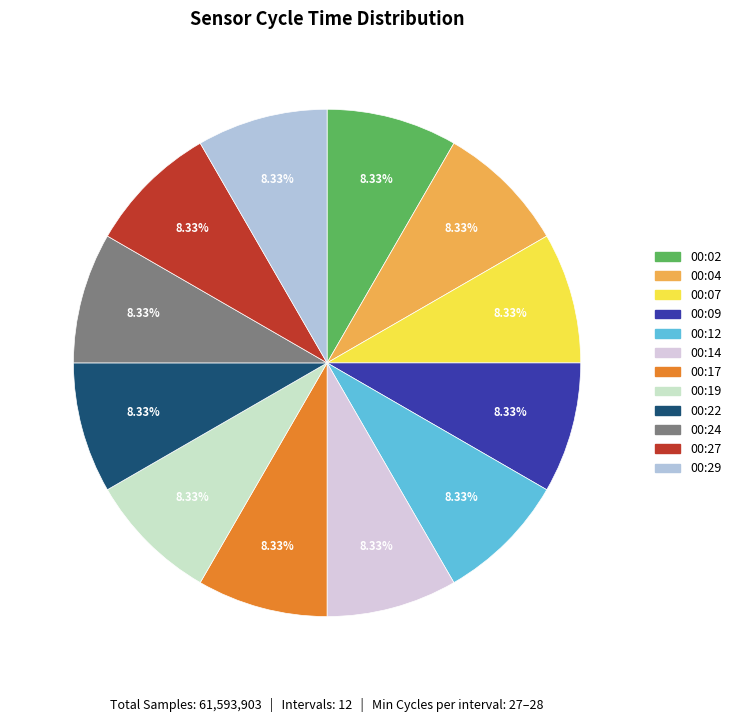

To the nearest percent, what is the average slice percentage?

8%